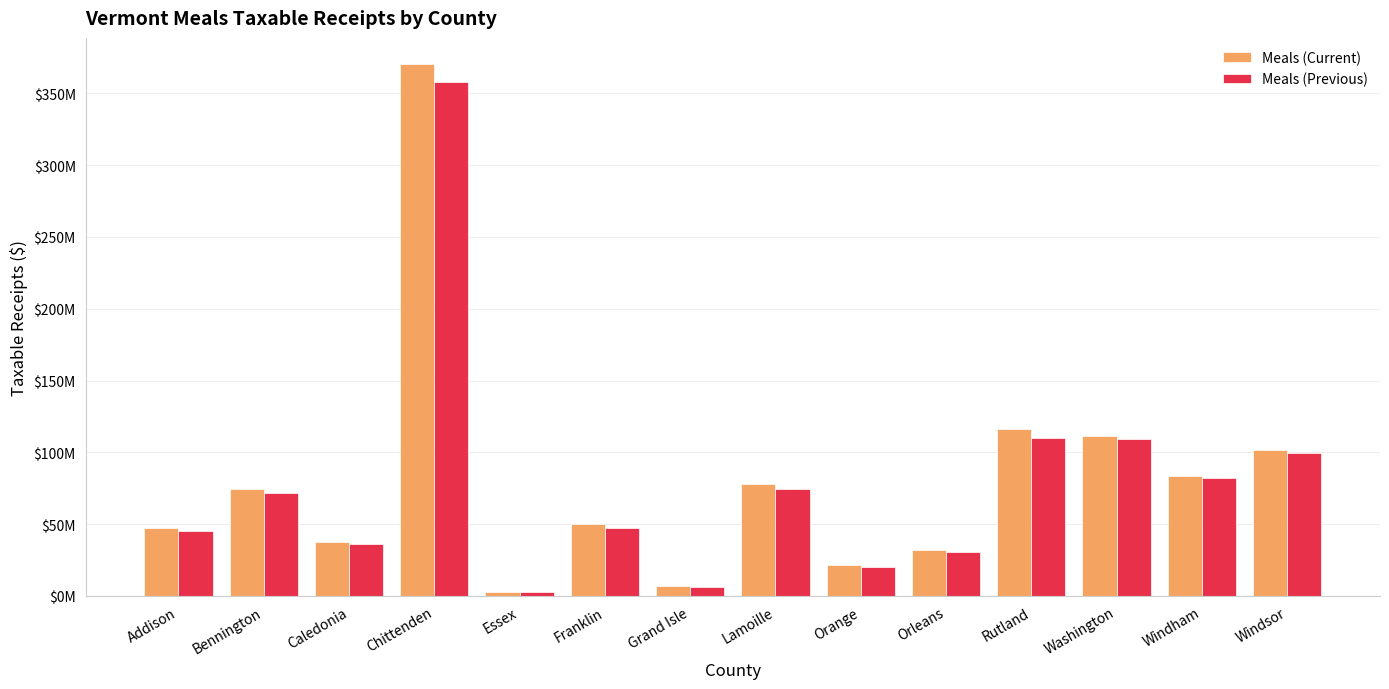

Are the bars horizontal?

No